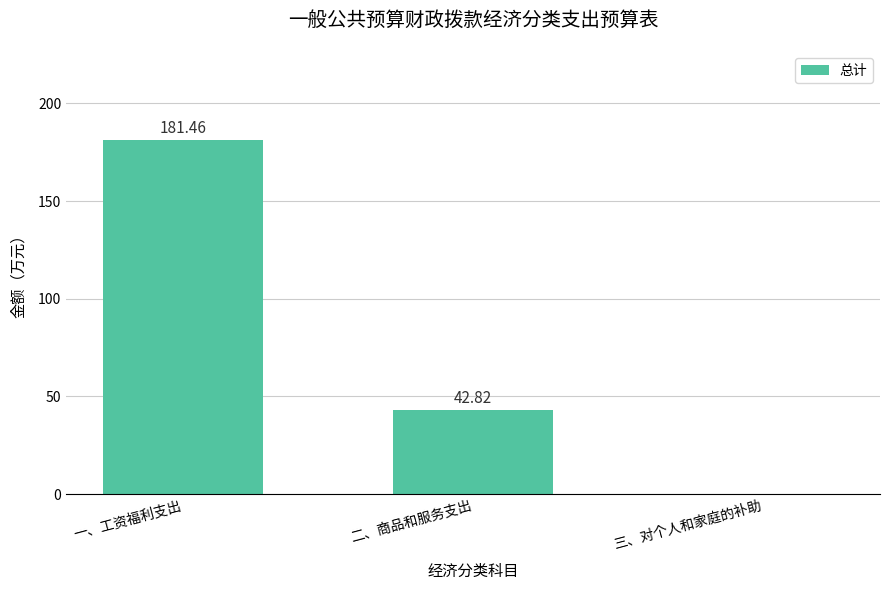

Is it true that the value at 一、工资福利支出 is 181.5?

True